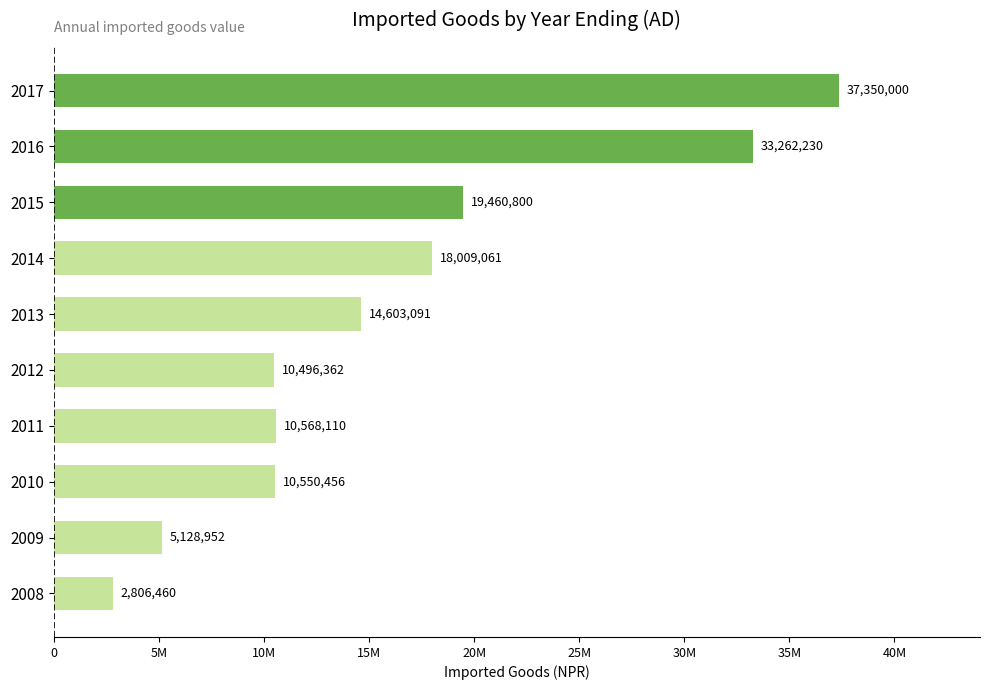

Does the chart contain any negative values?

No